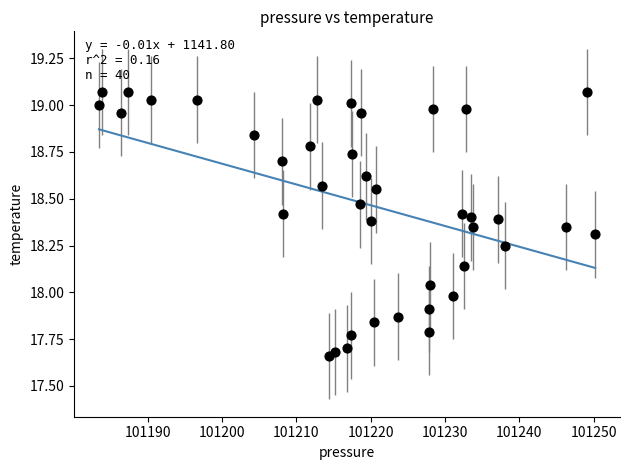

What is the range of Y values (max minus min)?

1.4